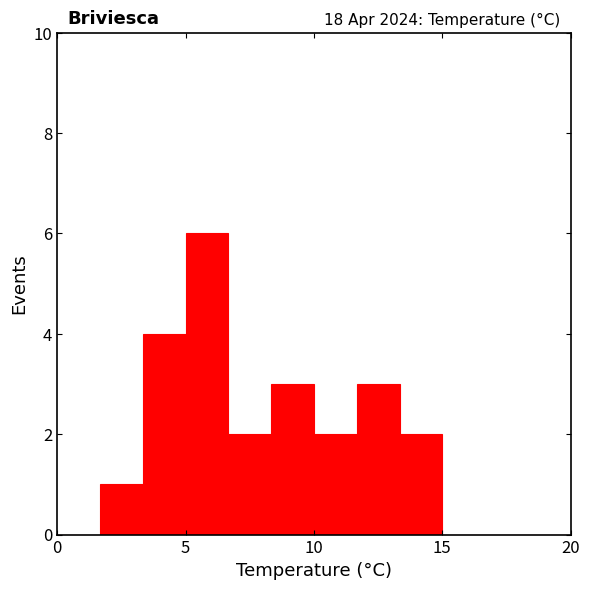

Read against the x-axis, roughly where is the centre of the tallest bar?

6.0